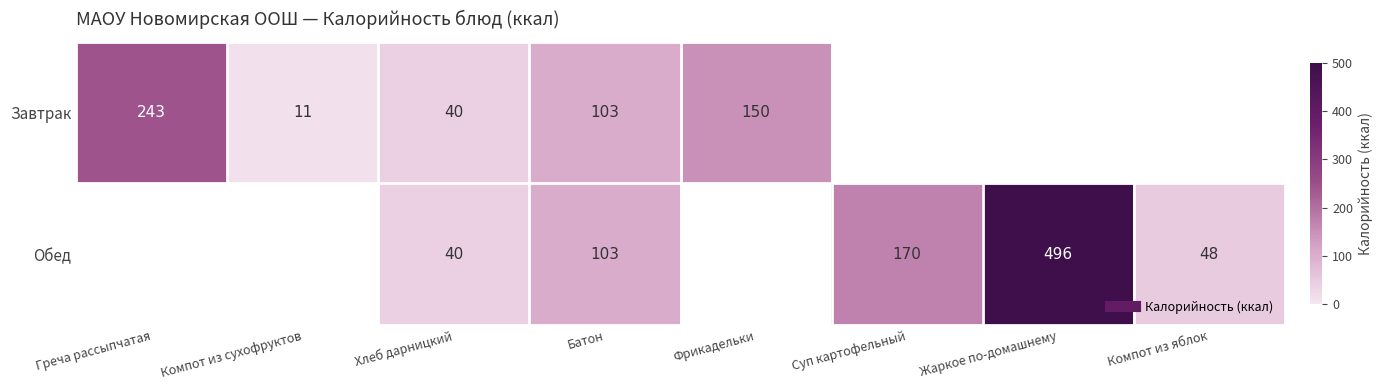

Is it true that Завтрак equals 162.2 at Греча рассыпчатая?

False